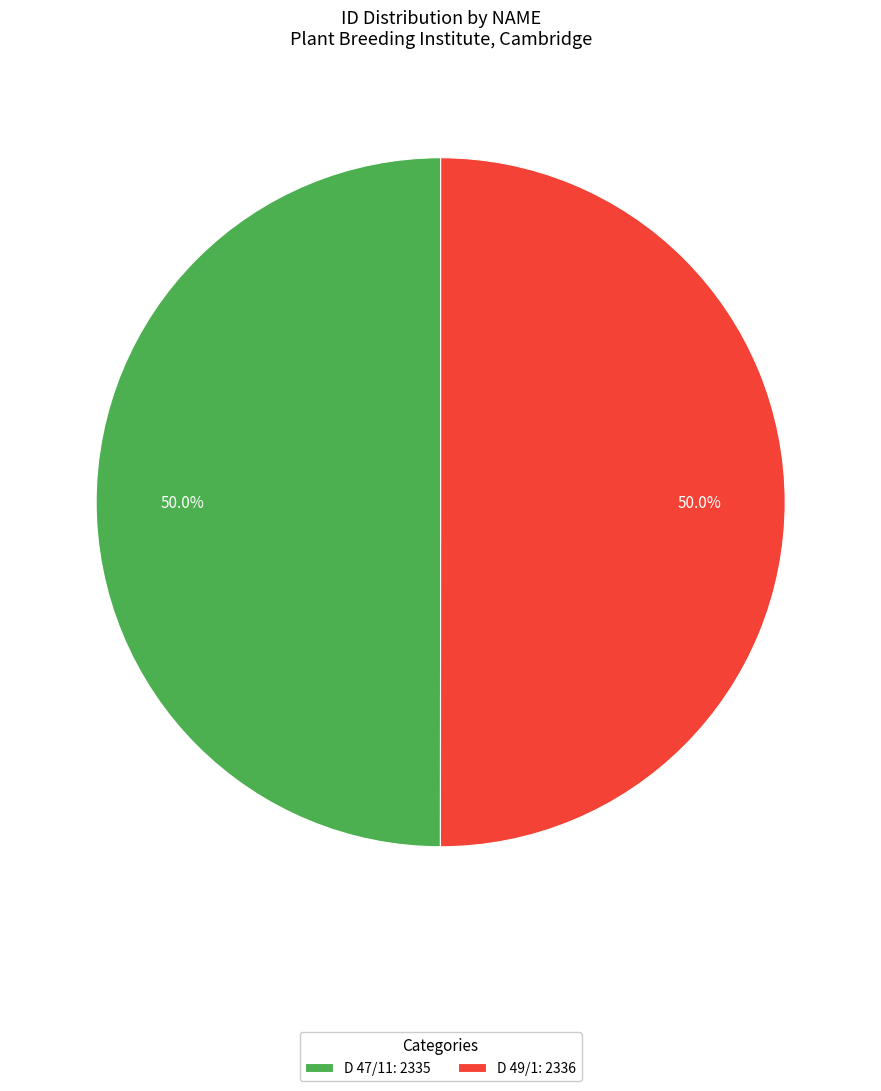

What percentage do D 47/11: 2335 and D 49/1: 2336 together represent?

100.0%